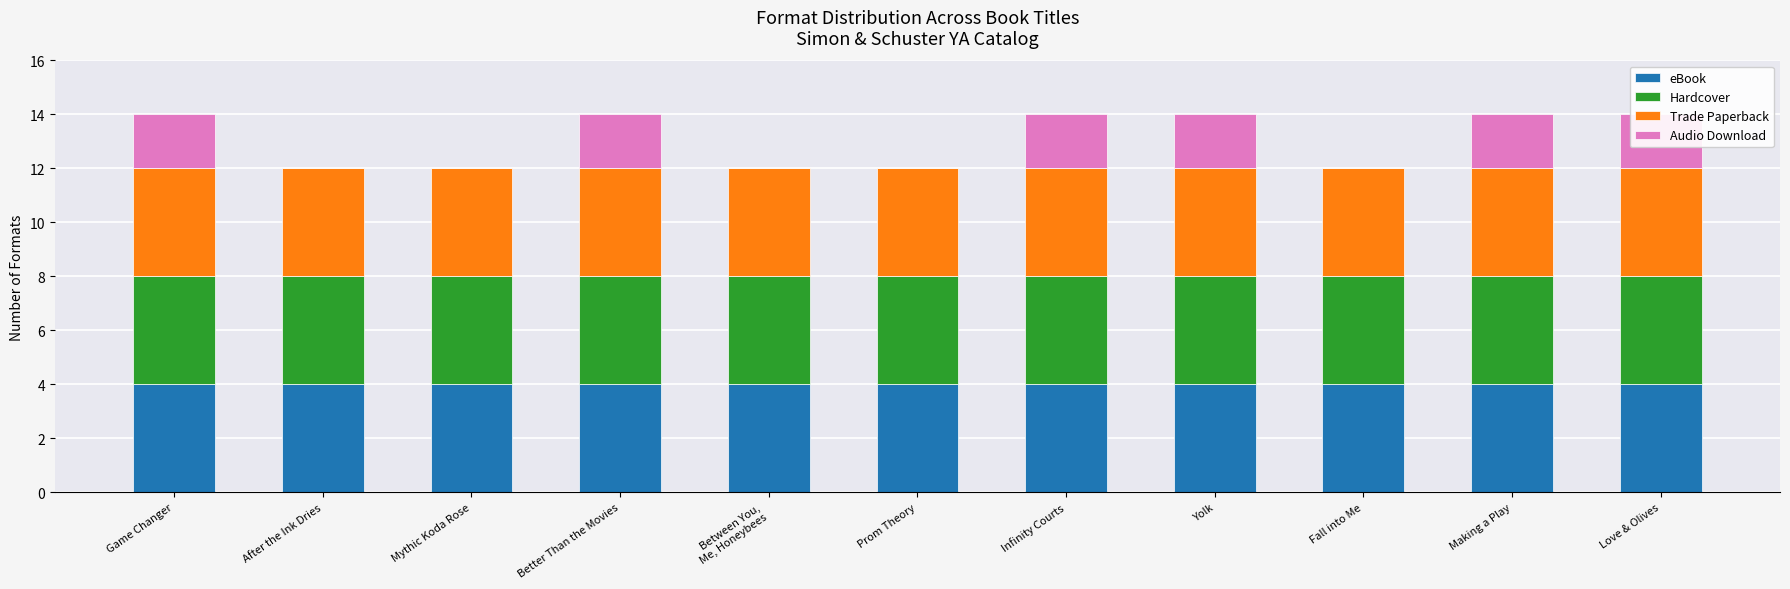

At which label is eBook closest to 4?

Game Changer